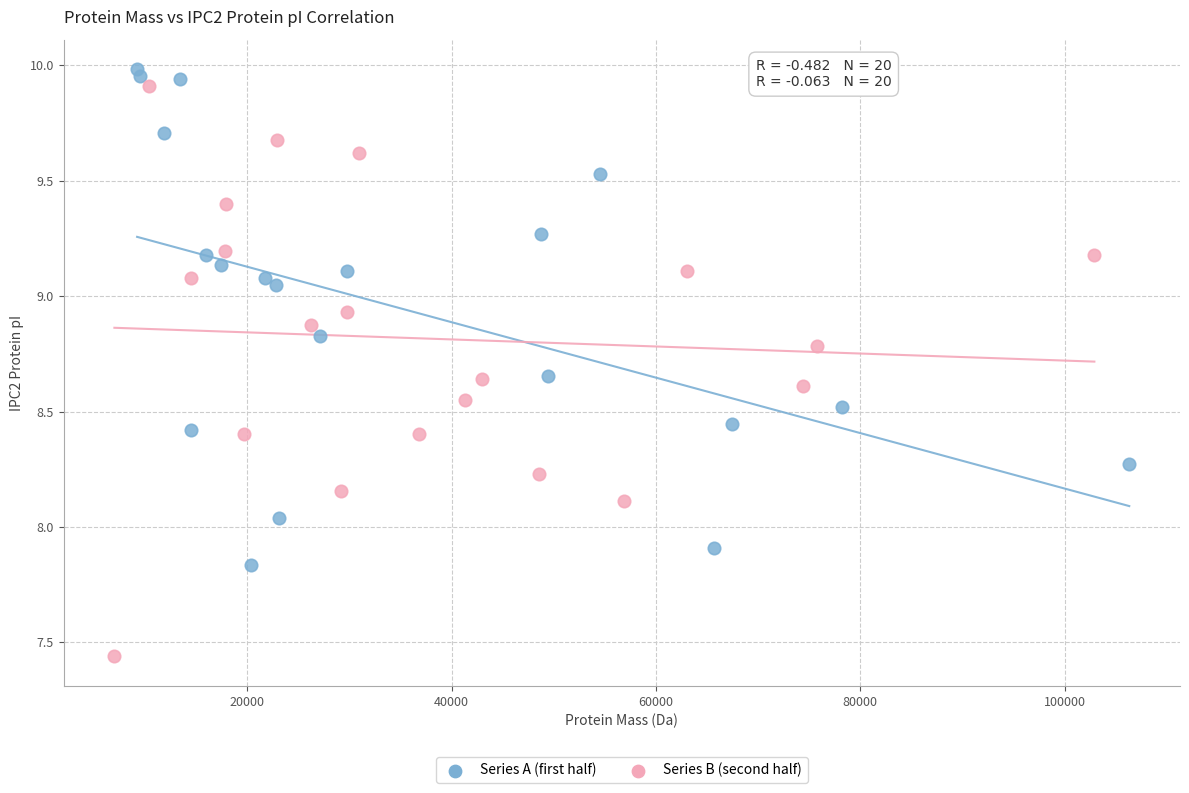

Which series contains the lowest Y value?

Series B (second half)